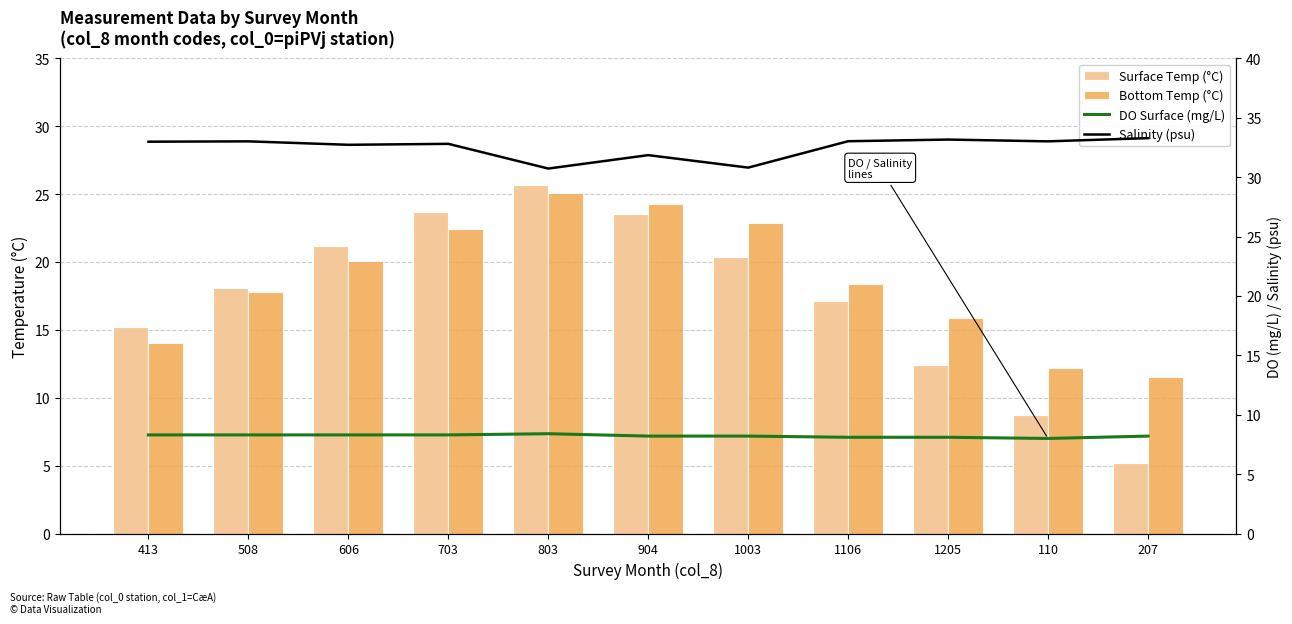

What is the difference between the highest and lowest values at 508?

24.7